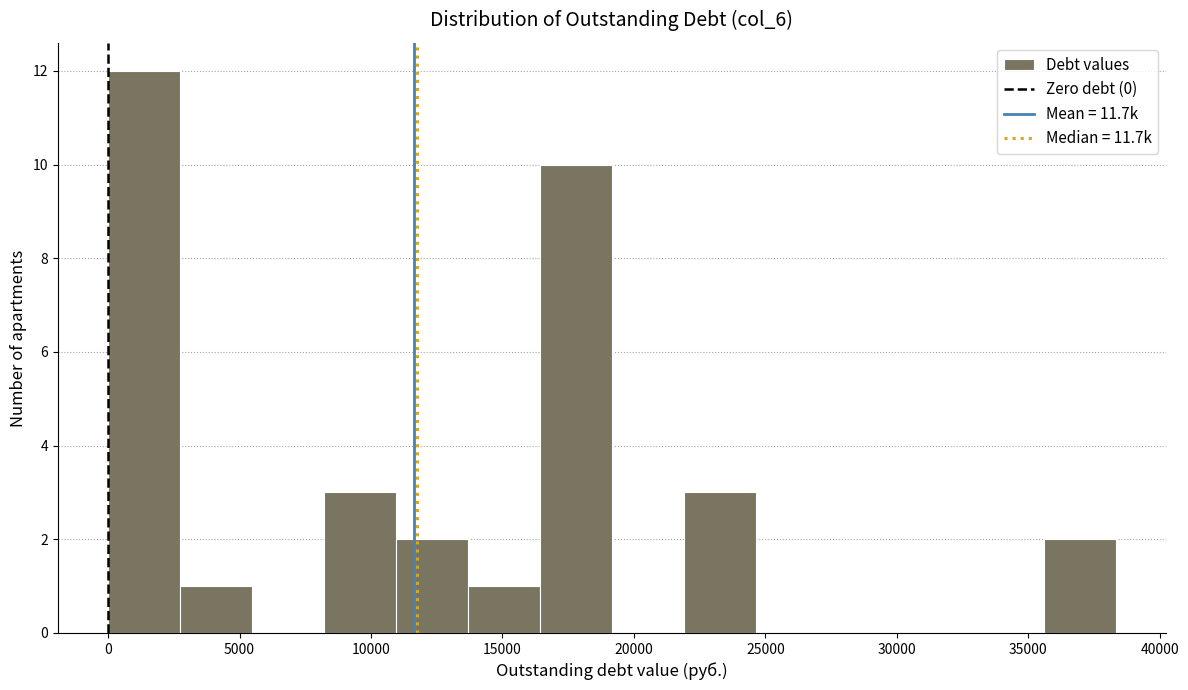

Which range on the x-axis has the tallest bar?

0 to 2500